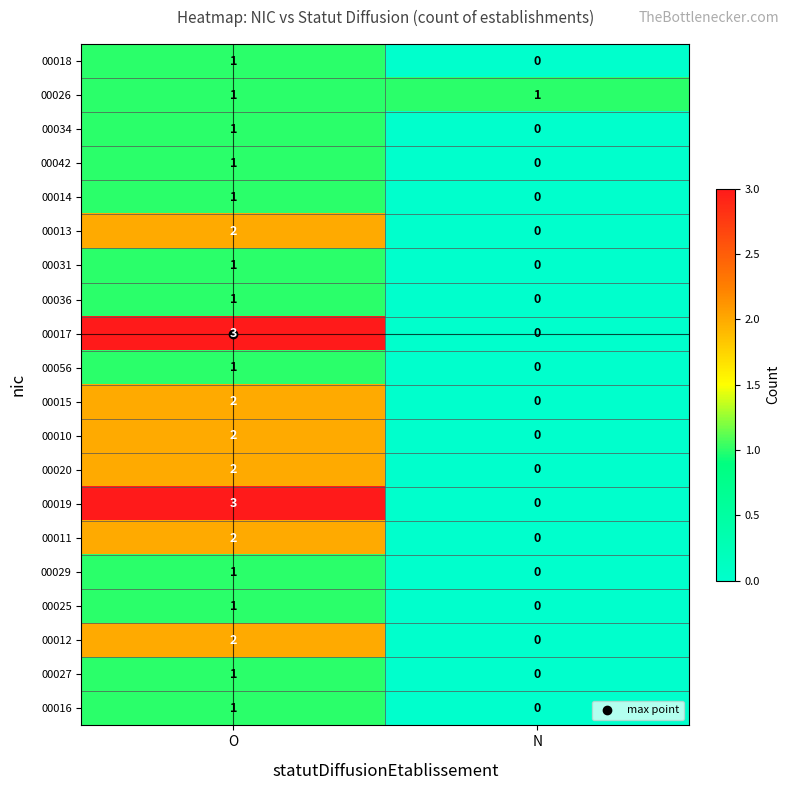

What is the sum of all 00019 values?

3